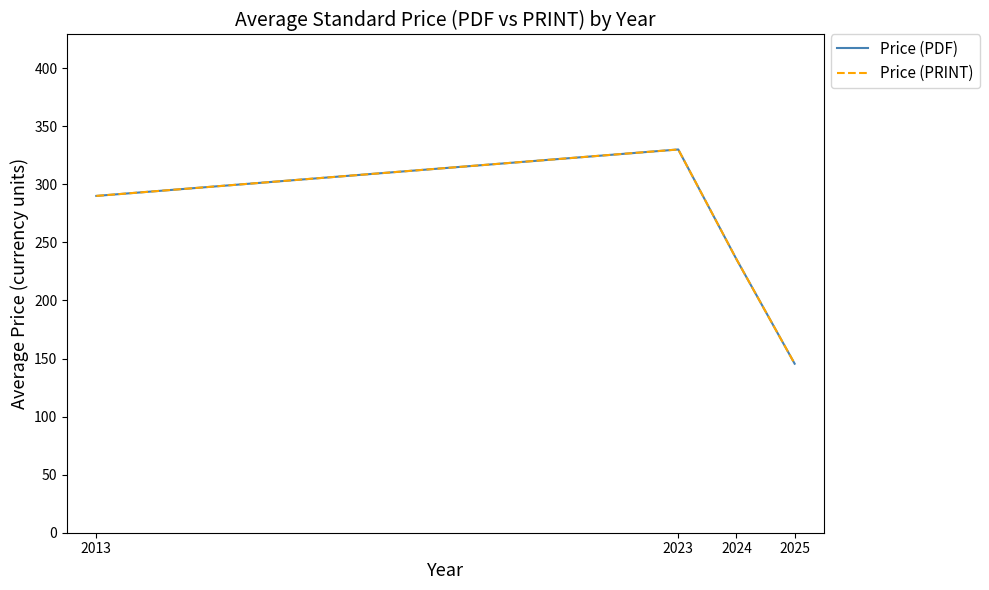

Is the value of Price (PRINT) at 2025 greater than the value of Price (PDF) at 2023?

No